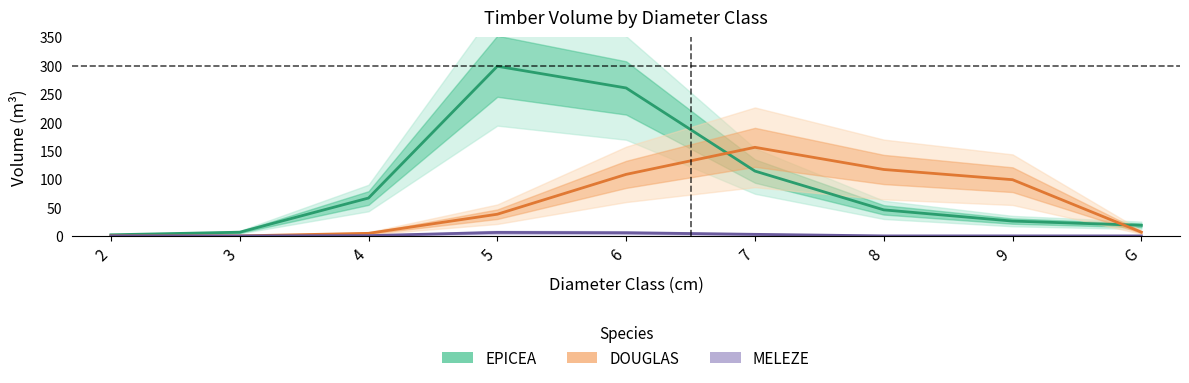

What is the label of the 4th point from the left?

5